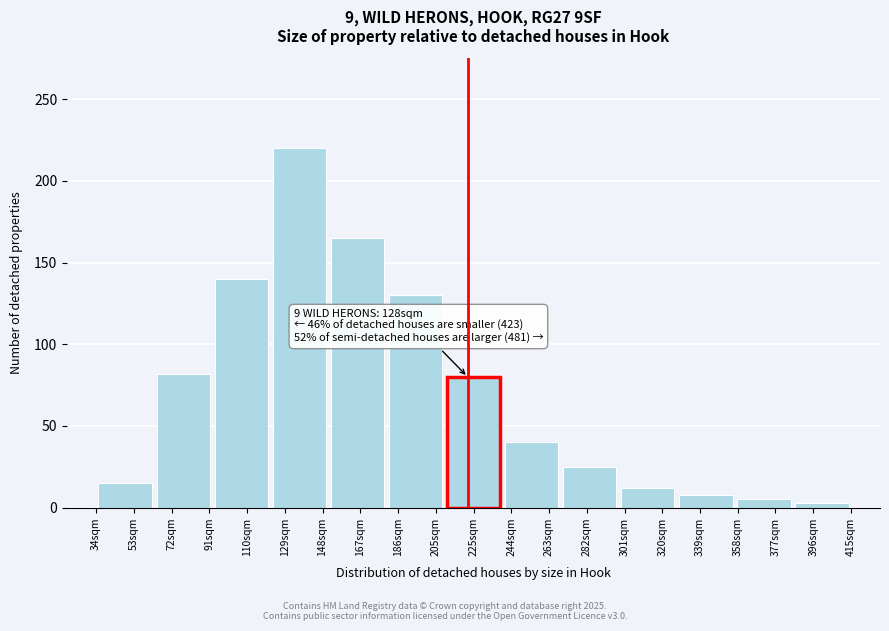

Reading left to right, transcribe all the data shown in this chart.

15	82	140	220	165	130	80	40	25	12	8	5	3